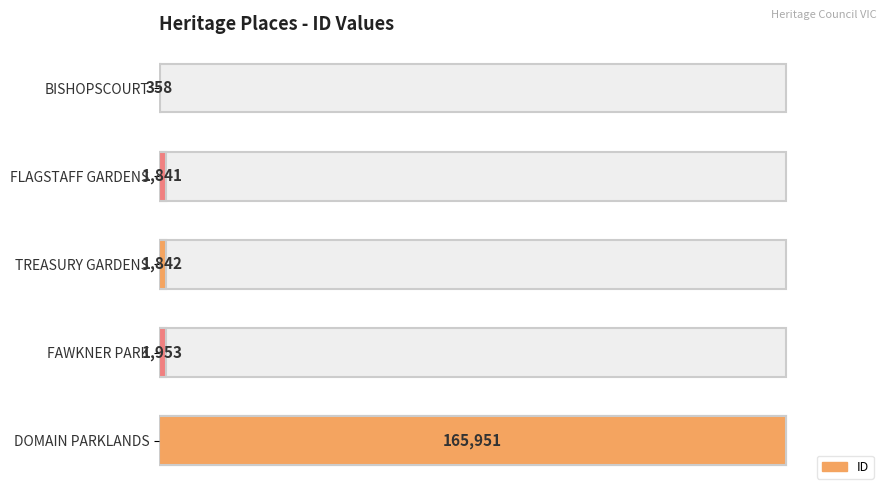

Are the bars grouped side by side (vs. stacked)?

No